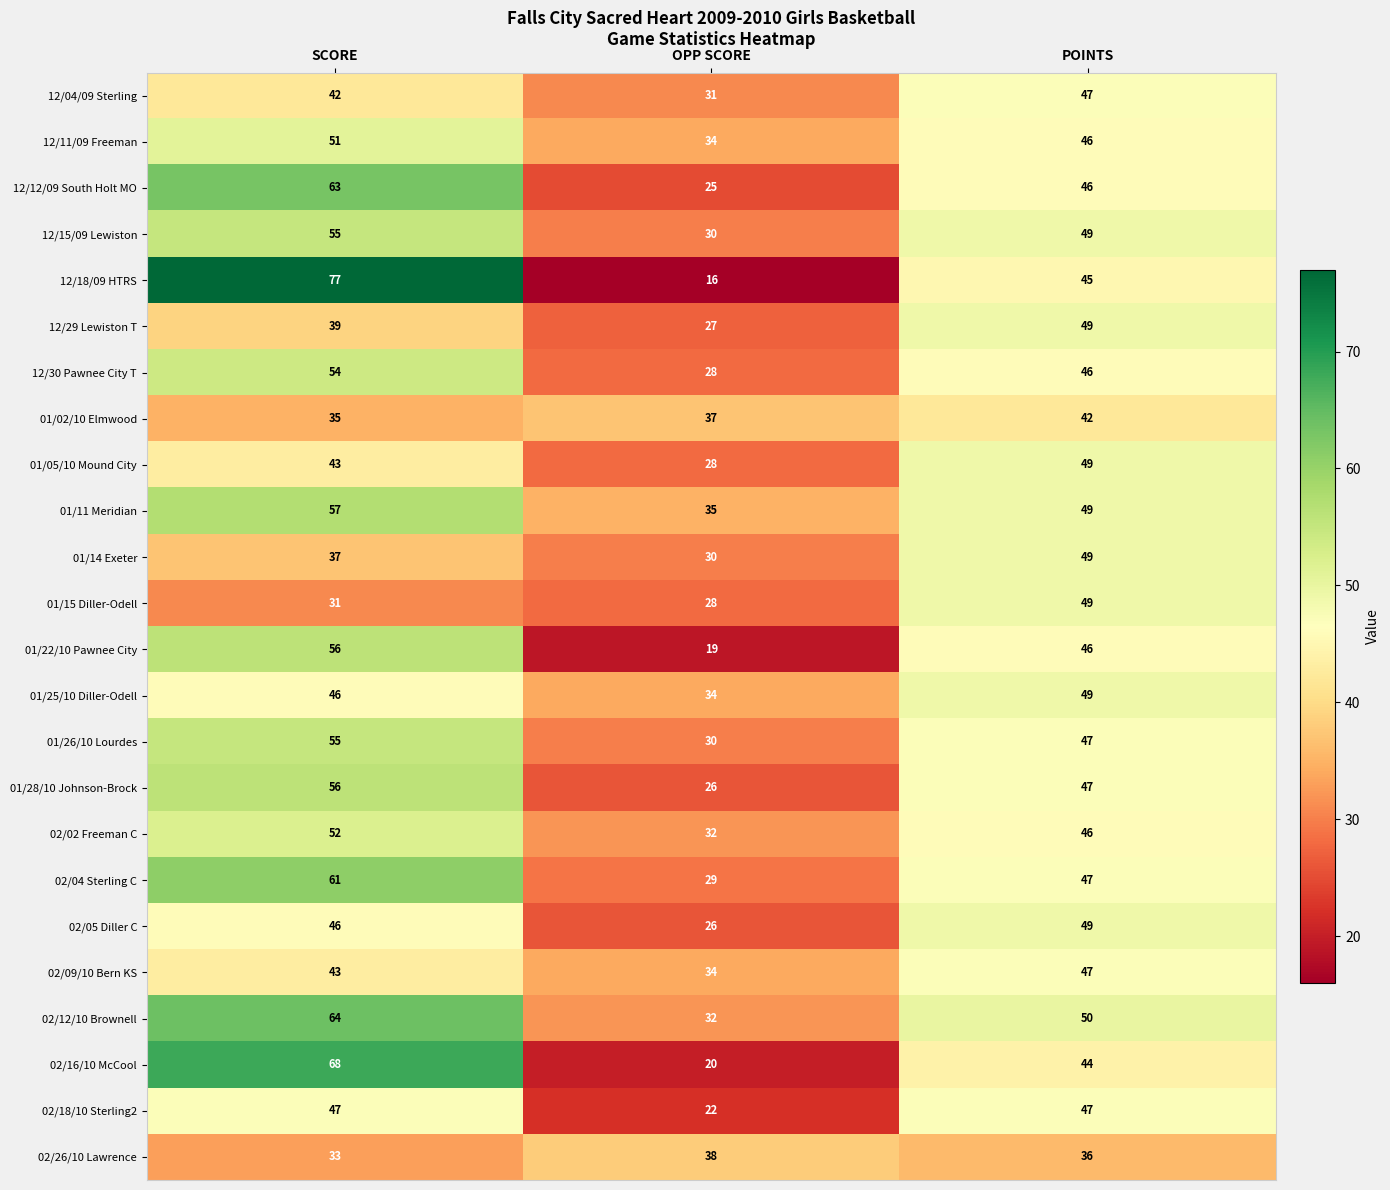

Between SCORE and POINTS, which series saw the biggest shift?

12/18/09 HTRS